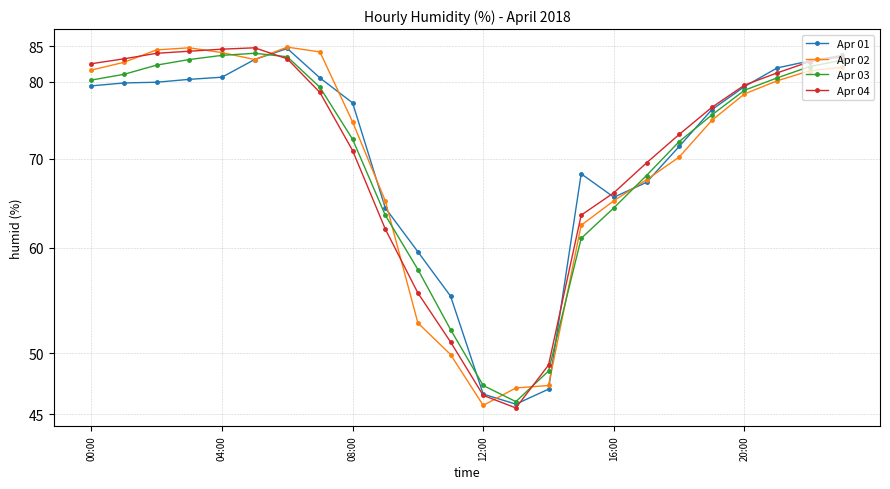

Is this an area chart (filled region under the line)?

No